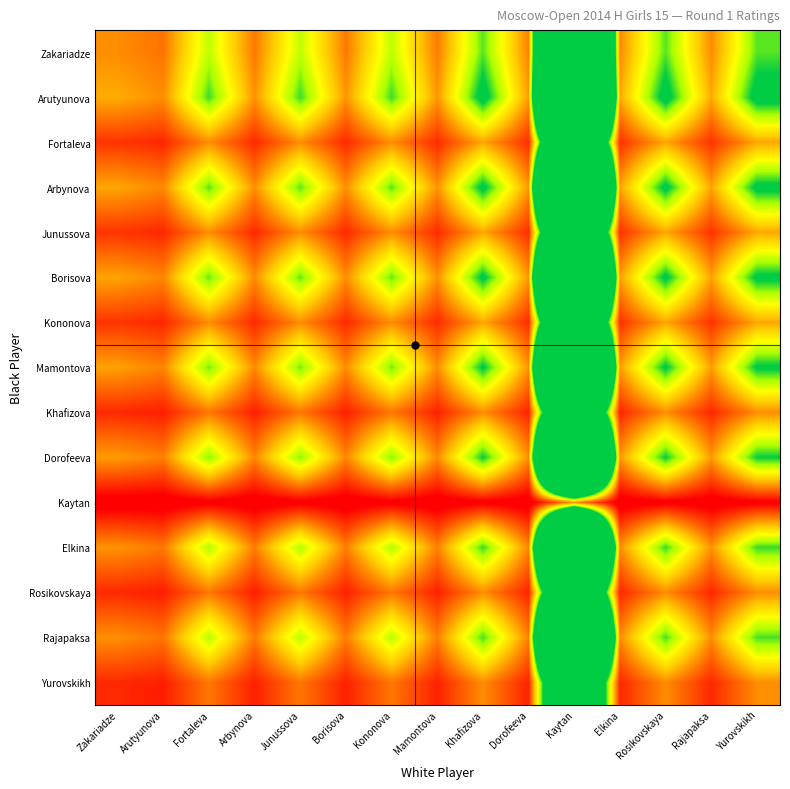

Reading left to right, extract all data points from this chart.

Zakariadze: Zakariadze=1.0	Arutyunova=0.9	Fortaleva=2.0	Arbynova=0.9	Junussova=2.0	Borisova=0.9	Kononova=2.0	Mamontova=0.9	Khafizova=2.3	Dorofeeva=0.9	Kaytan=16.1	Elkina=1.0	Rosikovskaya=2.3	Rajapaksa=1.0	Yurovskikh=2.3
Arutyunova: Zakariadze=1.2	Arutyunova=1.0	Fortaleva=2.4	Arbynova=1.0	Junussova=2.4	Borisova=1.0	Kononova=2.4	Mamontova=1.1	Khafizova=2.7	Dorofeeva=1.1	Kaytan=18.9	Elkina=1.1	Rosikovskaya=2.7	Rajapaksa=1.2	Yurovskikh=2.7
Fortaleva: Zakariadze=0.5	Arutyunova=0.4	Fortaleva=1.0	Arbynova=0.4	Junussova=1.0	Borisova=0.4	Kononova=1.0	Mamontova=0.4	Khafizova=1.1	Dorofeeva=0.5	Kaytan=8.0	Elkina=0.5	Rosikovskaya=1.1	Rajapaksa=0.5	Yurovskikh=1.1
Arbynova: Zakariadze=1.1	Arutyunova=1.0	Fortaleva=2.3	Arbynova=1.0	Junussova=2.3	Borisova=1.0	Kononova=2.3	Mamontova=1.0	Khafizova=2.6	Dorofeeva=1.1	Kaytan=18.4	Elkina=1.1	Rosikovskaya=2.6	Rajapaksa=1.1	Yurovskikh=2.6
Junussova: Zakariadze=0.5	Arutyunova=0.4	Fortaleva=1.0	Arbynova=0.4	Junussova=1.0	Borisova=0.4	Kononova=1.0	Mamontova=0.4	Khafizova=1.1	Dorofeeva=0.5	Kaytan=8.0	Elkina=0.5	Rosikovskaya=1.1	Rajapaksa=0.5	Yurovskikh=1.1
Borisova: Zakariadze=1.1	Arutyunova=1.0	Fortaleva=2.3	Arbynova=1.0	Junussova=2.3	Borisova=1.0	Kononova=2.3	Mamontova=1.0	Khafizova=2.6	Dorofeeva=1.0	Kaytan=18.2	Elkina=1.1	Rosikovskaya=2.6	Rajapaksa=1.1	Yurovskikh=2.6
Kononova: Zakariadze=0.5	Arutyunova=0.4	Fortaleva=1.0	Arbynova=0.4	Junussova=1.0	Borisova=0.4	Kononova=1.0	Mamontova=0.4	Khafizova=1.1	Dorofeeva=0.5	Kaytan=8.0	Elkina=0.5	Rosikovskaya=1.1	Rajapaksa=0.5	Yurovskikh=1.1
Mamontova: Zakariadze=1.1	Arutyunova=0.9	Fortaleva=2.2	Arbynova=1.0	Junussova=2.2	Borisova=1.0	Kononova=2.2	Mamontova=1.0	Khafizova=2.6	Dorofeeva=1.0	Kaytan=17.9	Elkina=1.1	Rosikovskaya=2.6	Rajapaksa=1.1	Yurovskikh=2.6
Khafizova: Zakariadze=0.4	Arutyunova=0.4	Fortaleva=0.9	Arbynova=0.4	Junussova=0.9	Borisova=0.4	Kononova=0.9	Mamontova=0.4	Khafizova=1.0	Dorofeeva=0.4	Kaytan=7.0	Elkina=0.4	Rosikovskaya=1.0	Rajapaksa=0.4	Yurovskikh=1.0
Dorofeeva: Zakariadze=1.1	Arutyunova=0.9	Fortaleva=2.2	Arbynova=1.0	Junussova=2.2	Borisova=1.0	Kononova=2.2	Mamontova=1.0	Khafizova=2.5	Dorofeeva=1.0	Kaytan=17.5	Elkina=1.0	Rosikovskaya=2.5	Rajapaksa=1.1	Yurovskikh=2.5
Kaytan: Zakariadze=0.1	Arutyunova=0.1	Fortaleva=0.1	Arbynova=0.1	Junussova=0.1	Borisova=0.1	Kononova=0.1	Mamontova=0.1	Khafizova=0.1	Dorofeeva=0.1	Kaytan=1.0	Elkina=0.1	Rosikovskaya=0.1	Rajapaksa=0.1	Yurovskikh=0.1
Elkina: Zakariadze=1.0	Arutyunova=0.9	Fortaleva=2.1	Arbynova=0.9	Junussova=2.1	Borisova=0.9	Kononova=2.1	Mamontova=0.9	Khafizova=2.4	Dorofeeva=1.0	Kaytan=16.6	Elkina=1.0	Rosikovskaya=2.4	Rajapaksa=1.0	Yurovskikh=2.4
Rosikovskaya: Zakariadze=0.4	Arutyunova=0.4	Fortaleva=0.9	Arbynova=0.4	Junussova=0.9	Borisova=0.4	Kononova=0.9	Mamontova=0.4	Khafizova=1.0	Dorofeeva=0.4	Kaytan=7.0	Elkina=0.4	Rosikovskaya=1.0	Rajapaksa=0.4	Yurovskikh=1.0
Rajapaksa: Zakariadze=1.0	Arutyunova=0.9	Fortaleva=2.0	Arbynova=0.9	Junussova=2.0	Borisova=0.9	Kononova=2.0	Mamontova=0.9	Khafizova=2.3	Dorofeeva=0.9	Kaytan=16.4	Elkina=1.0	Rosikovskaya=2.3	Rajapaksa=1.0	Yurovskikh=2.3
Yurovskikh: Zakariadze=0.4	Arutyunova=0.4	Fortaleva=0.9	Arbynova=0.4	Junussova=0.9	Borisova=0.4	Kononova=0.9	Mamontova=0.4	Khafizova=1.0	Dorofeeva=0.4	Kaytan=7.0	Elkina=0.4	Rosikovskaya=1.0	Rajapaksa=0.4	Yurovskikh=1.0